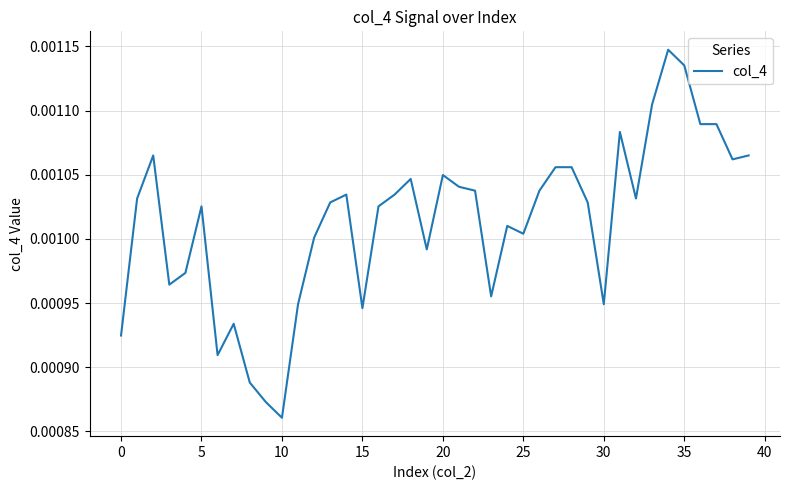

How many lines are shown in the chart?

1